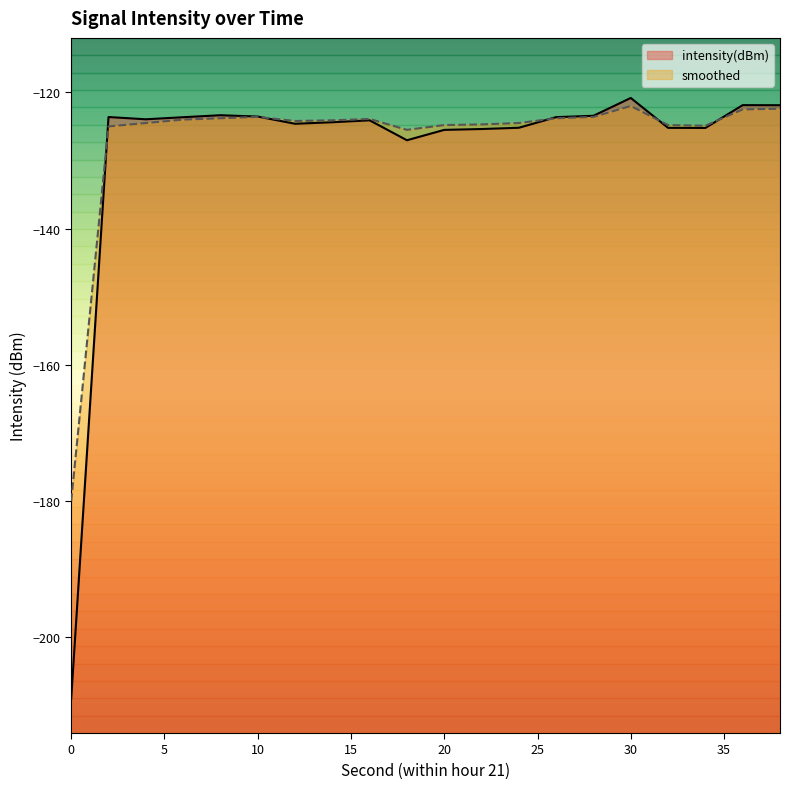

After their last crossing, which series has the higher values: intensity(dBm) or smoothed?

intensity(dBm)